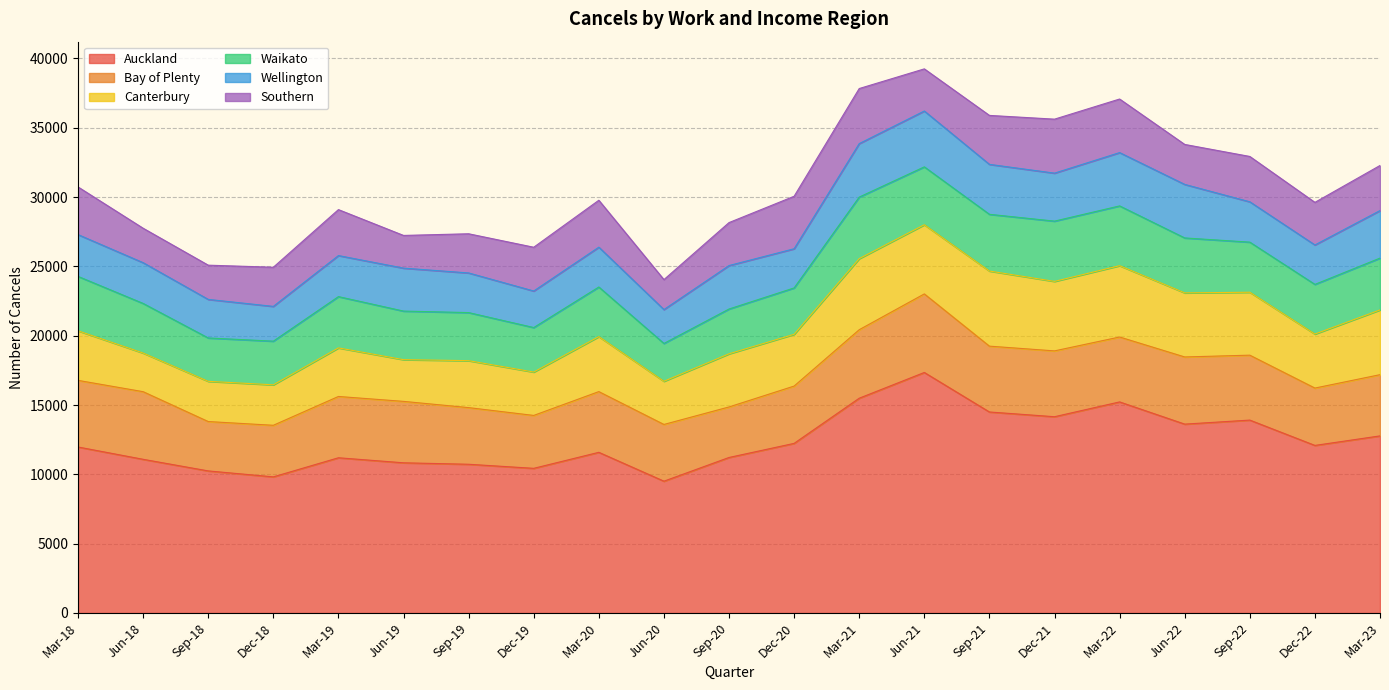

Which has a higher value, Dec-19 or Sep-22?

Sep-22